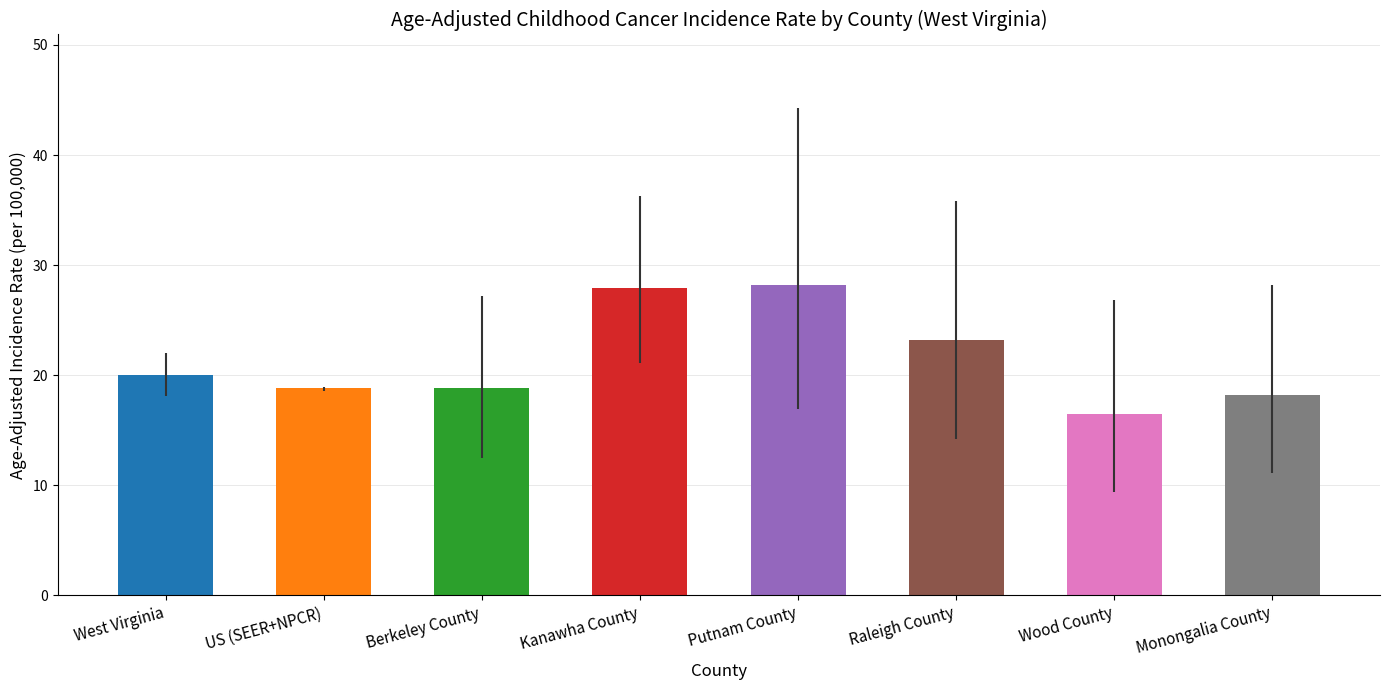

What is the sum of the values at Berkeley County and Monongalia County?

37.0